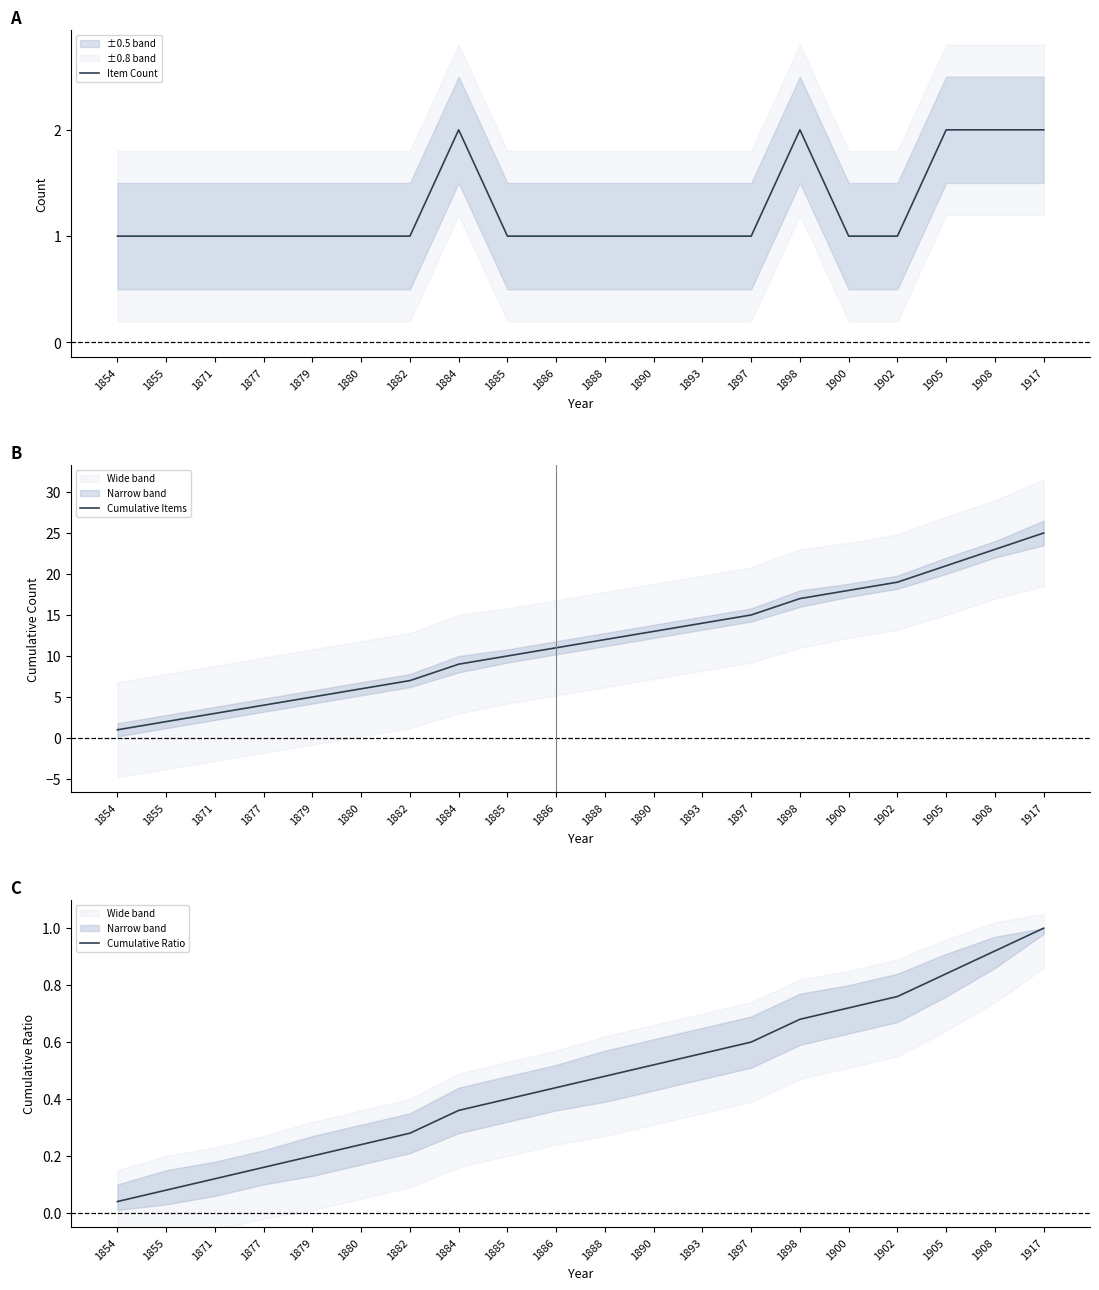

Is this an area chart (filled region under the line)?

No